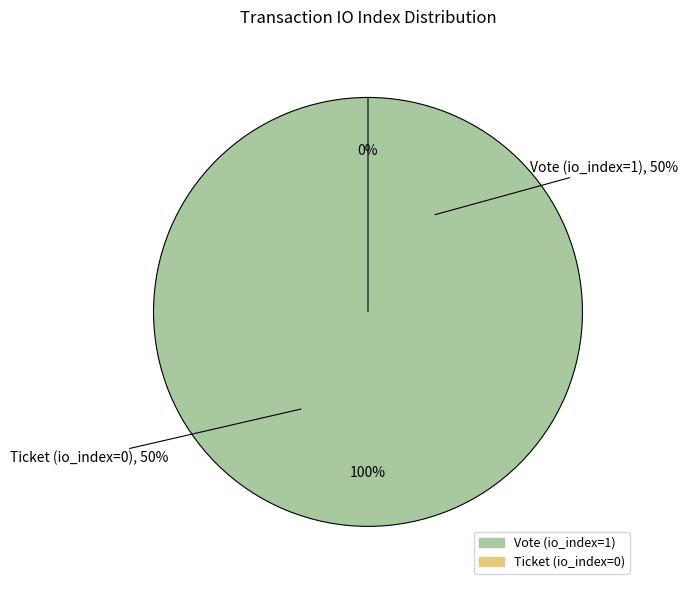

To the nearest percent, what is the average slice percentage?

50%